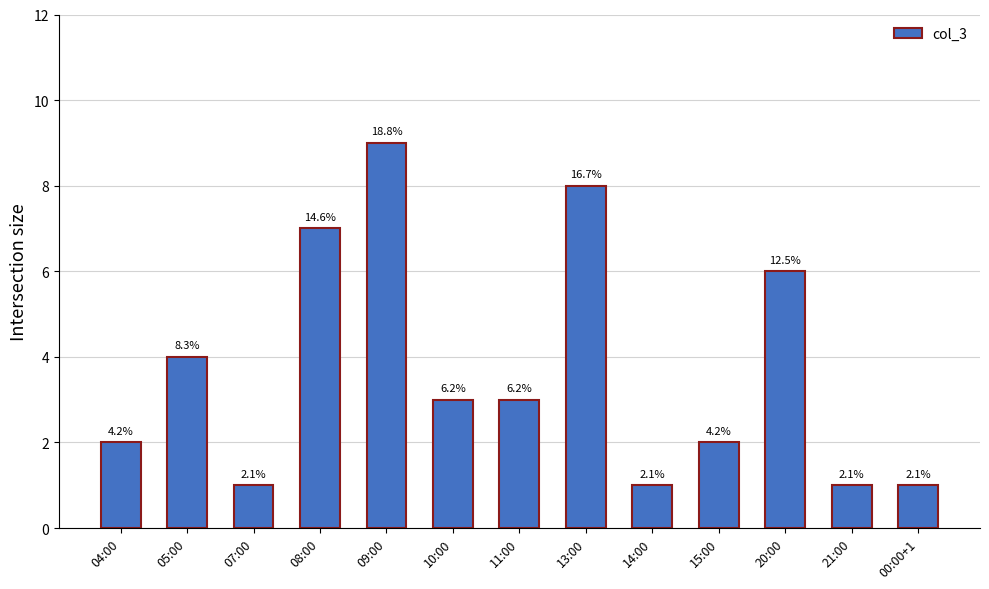

Is it true that the value at 13:00 is 4?

False